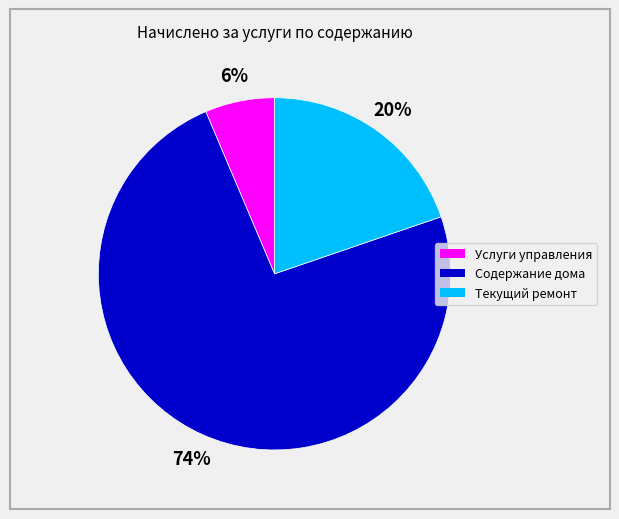

To the nearest percent, what is the average slice percentage?

33%